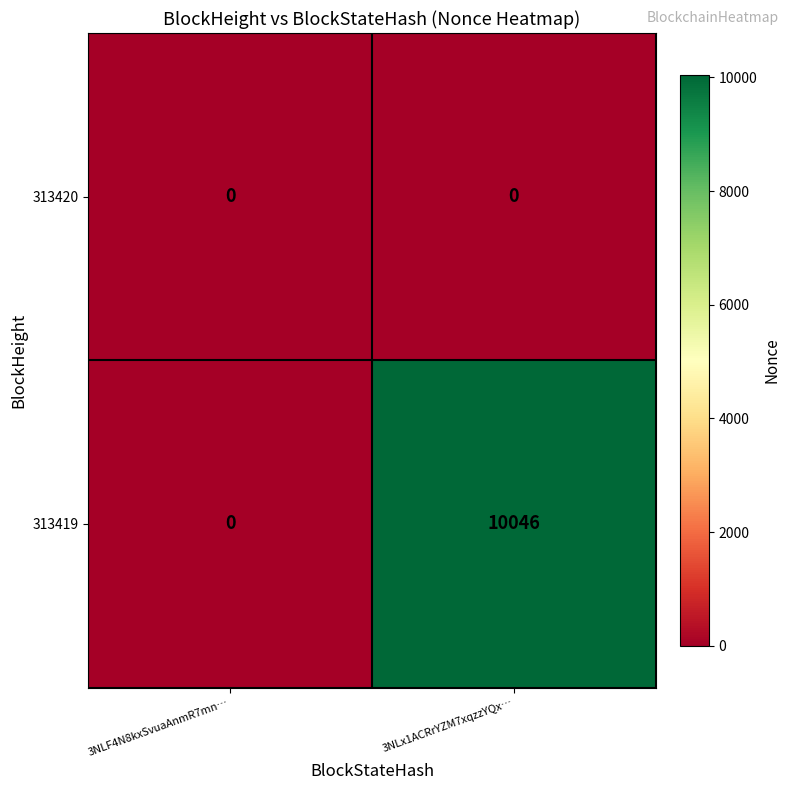

Which category has the lowest value in the 313419 series?

3NLF4N8kxSvuaAnmR7mn…